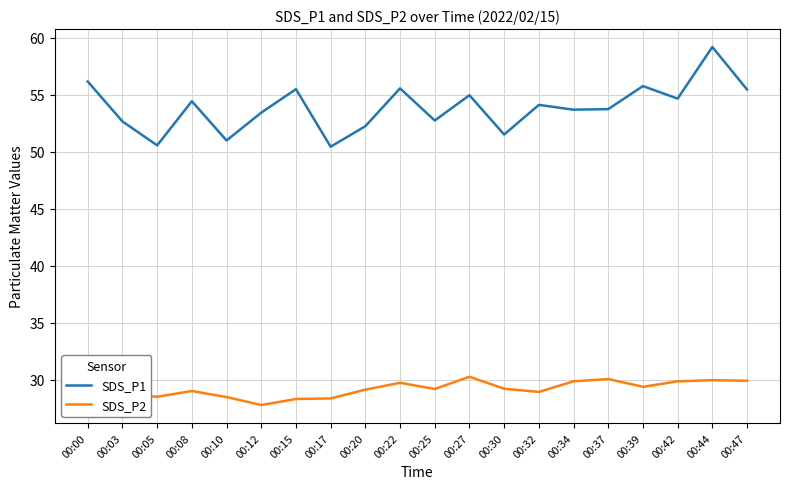

Rank the series by their average value, from lowest to highest.

SDS_P2, SDS_P1